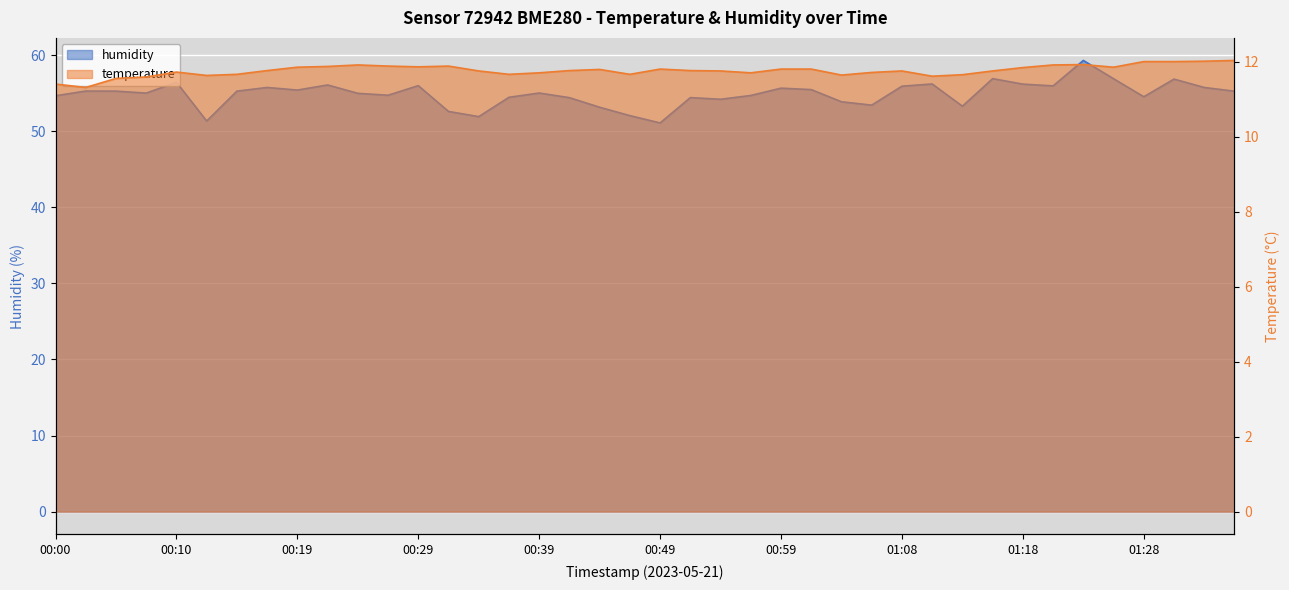

At which label does humidity first exceed 55?

00:02